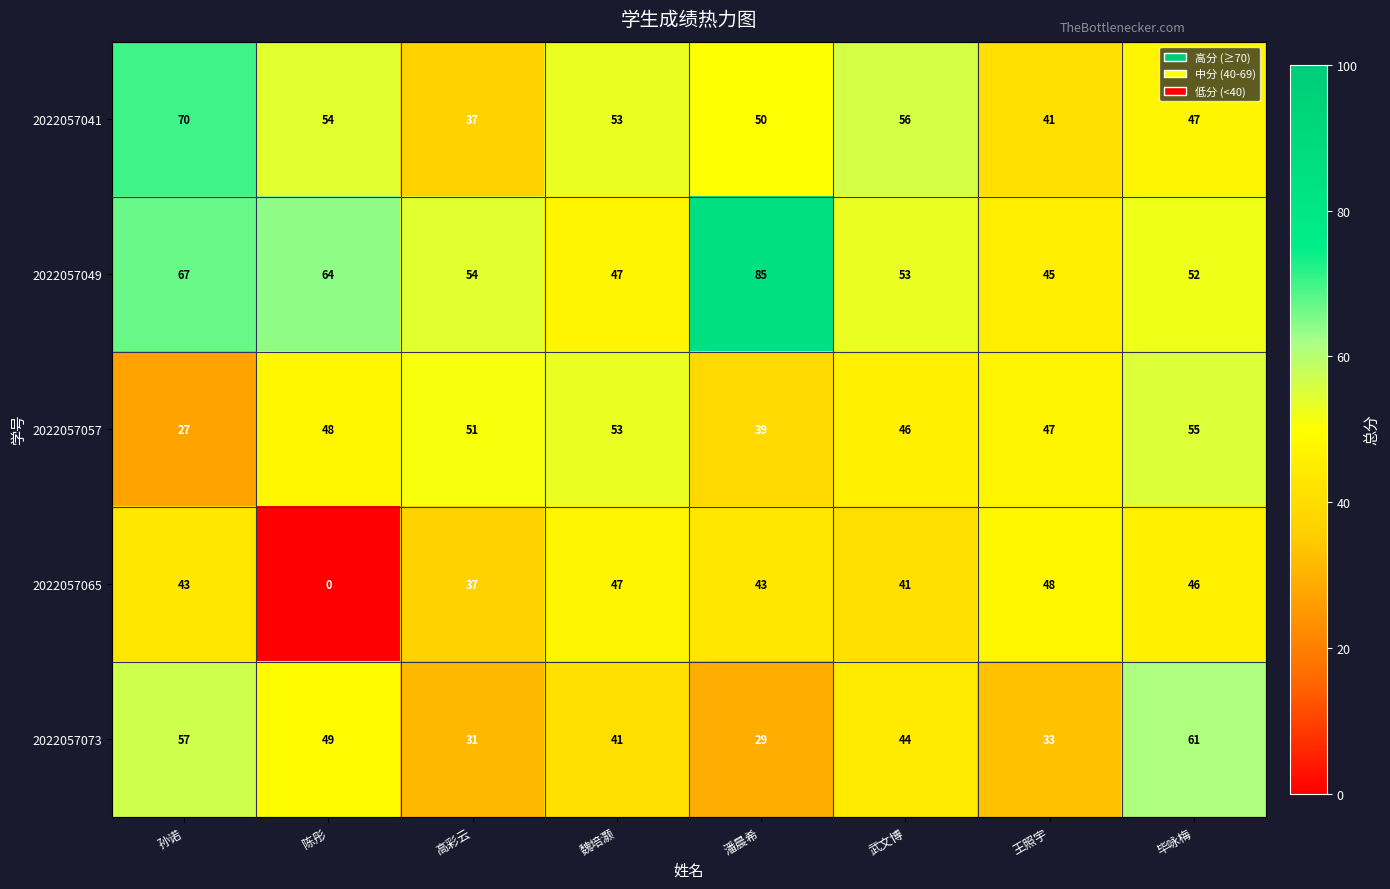

At 毕咏梅, list the series in order from largest to smallest.

2022057073, 2022057057, 2022057049, 2022057041, 2022057065